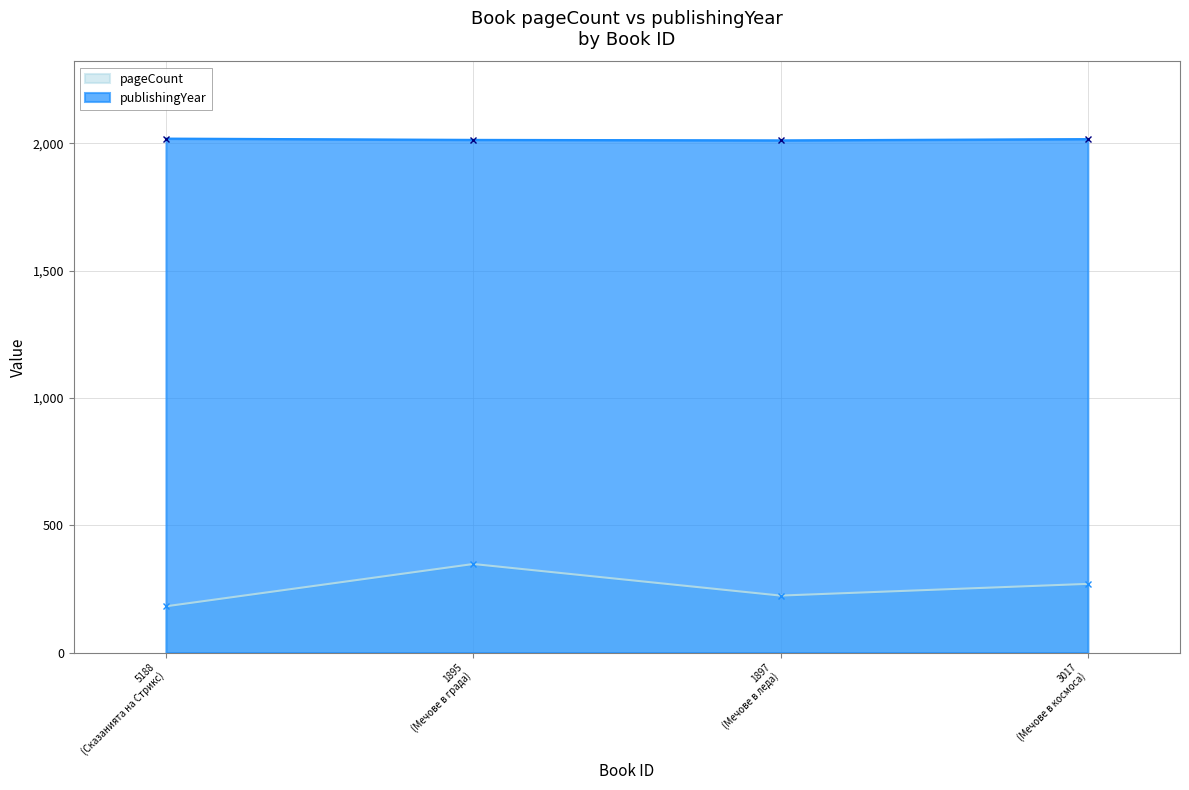

Rank the categories by pageCount value from lowest to highest.

5188
(Сказанията на Стрикс), 1897
(Мечове в леда), 3017
(Мечове в космоса), 1895
(Мечове в града)